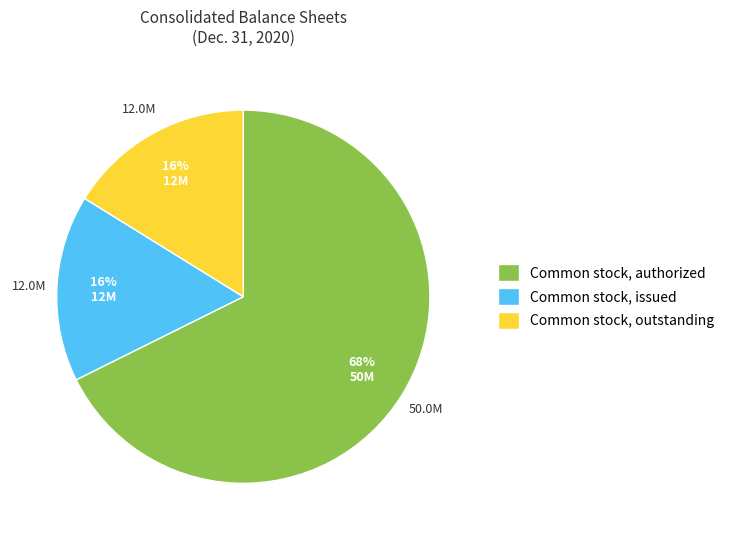

Does any single category account for the majority?

Yes